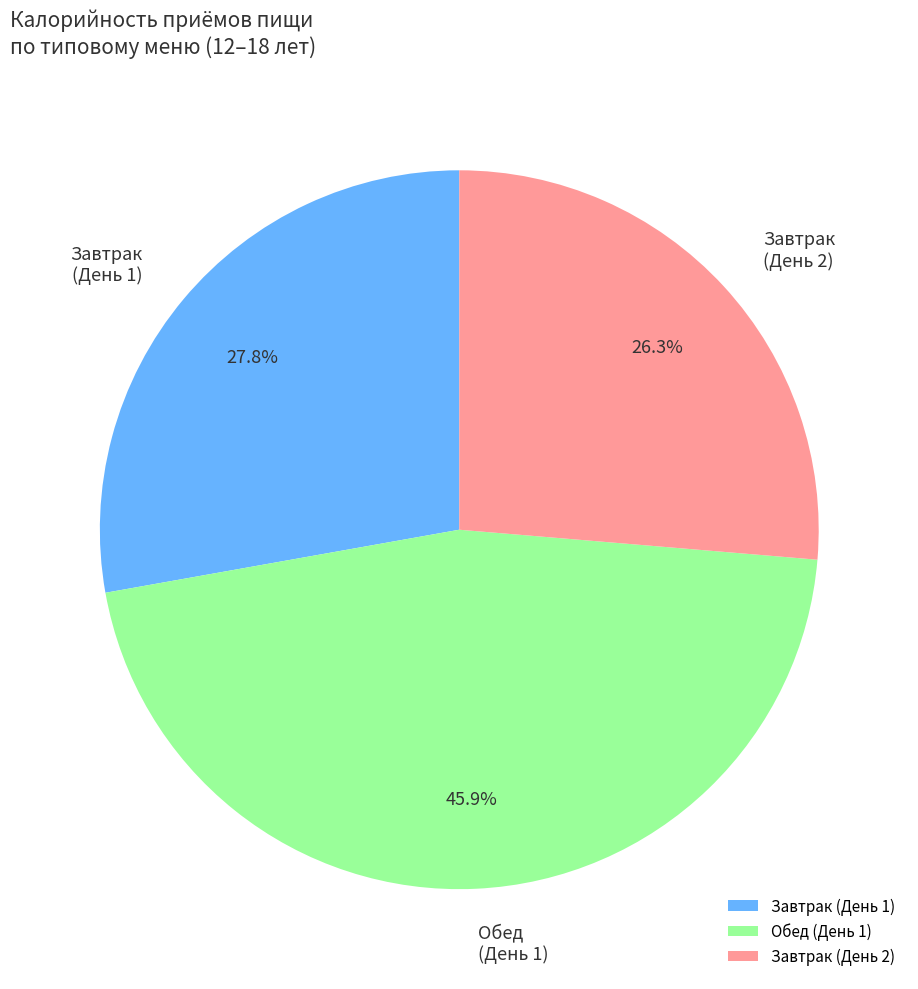

Count the number of slices in the pie.

3